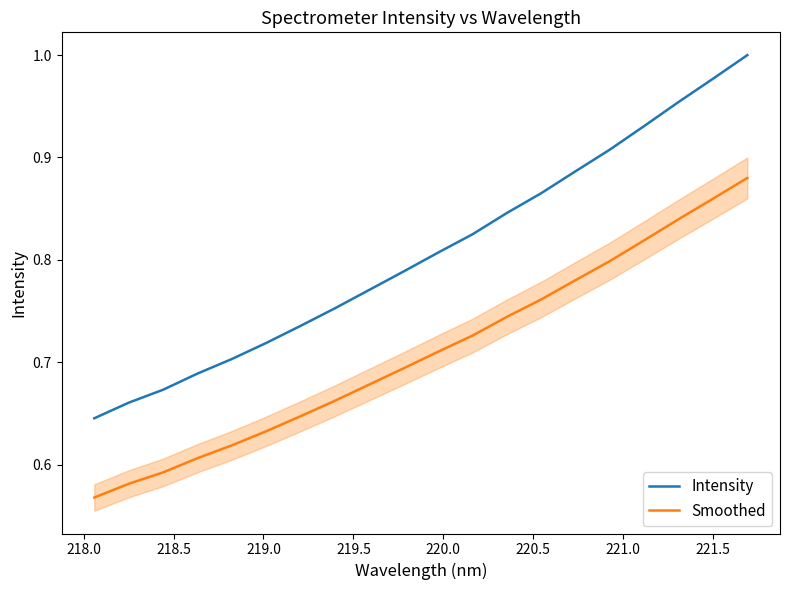

True or false: Intensity and Smoothed intersect in this chart.

False